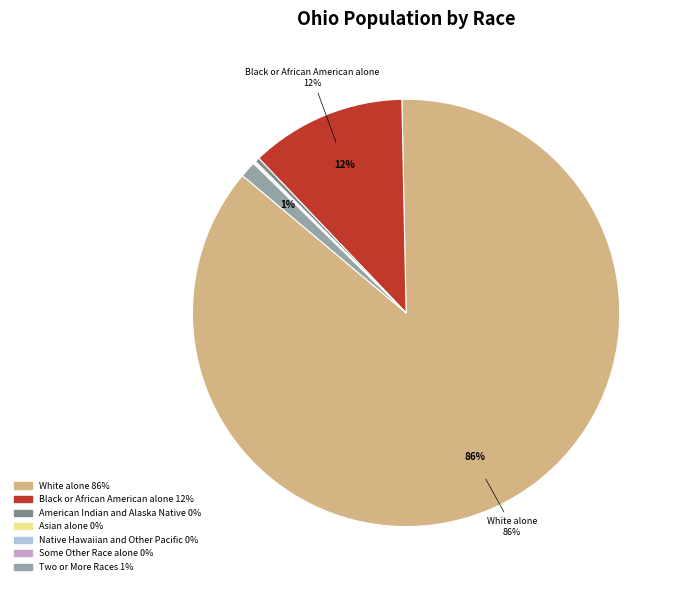

To the nearest percent, what is the average slice percentage?

14%